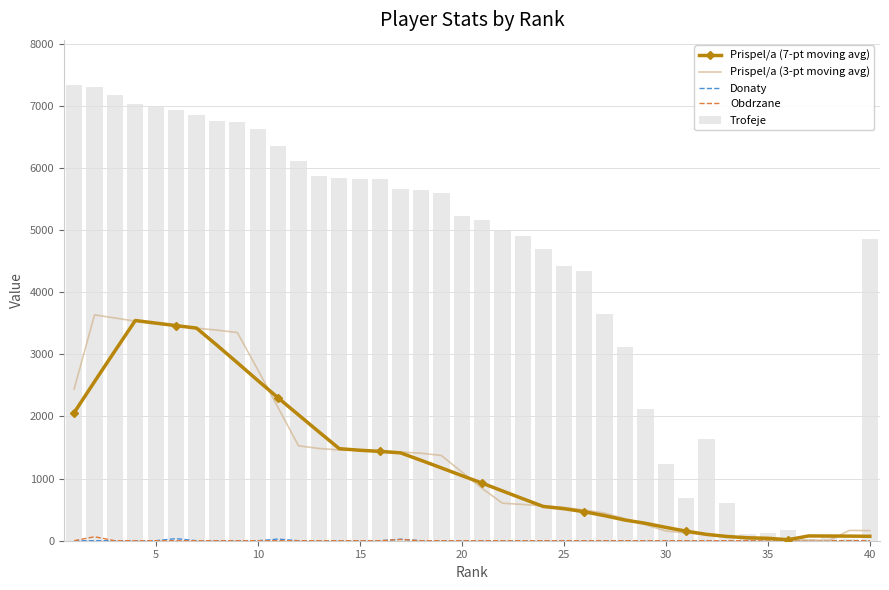

What is the difference between the maximum and second lowest values in the Trofeje series?

7299